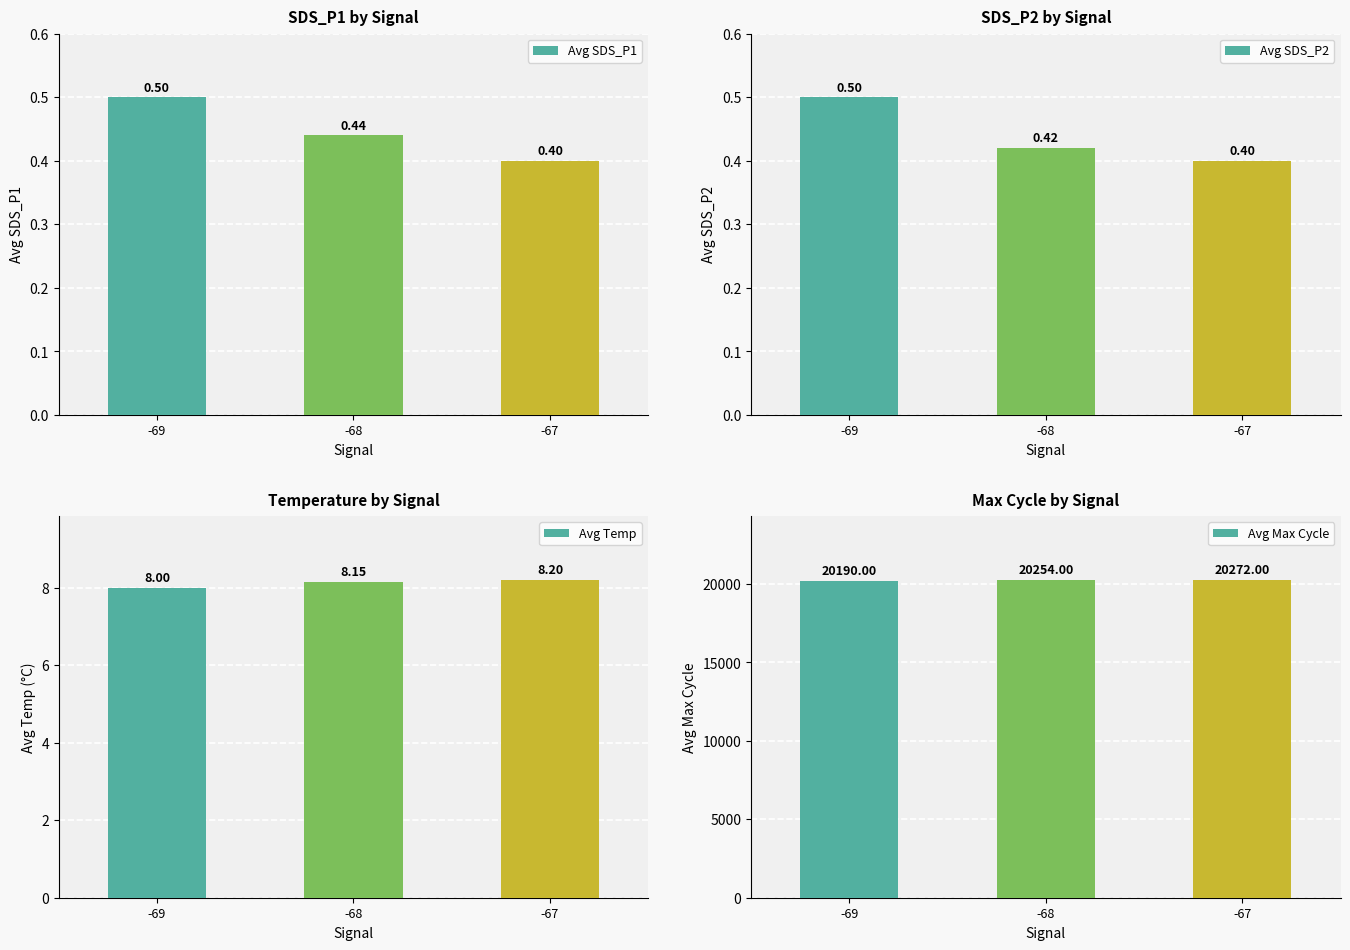

At which label does Avg Temp reach its peak?

-67